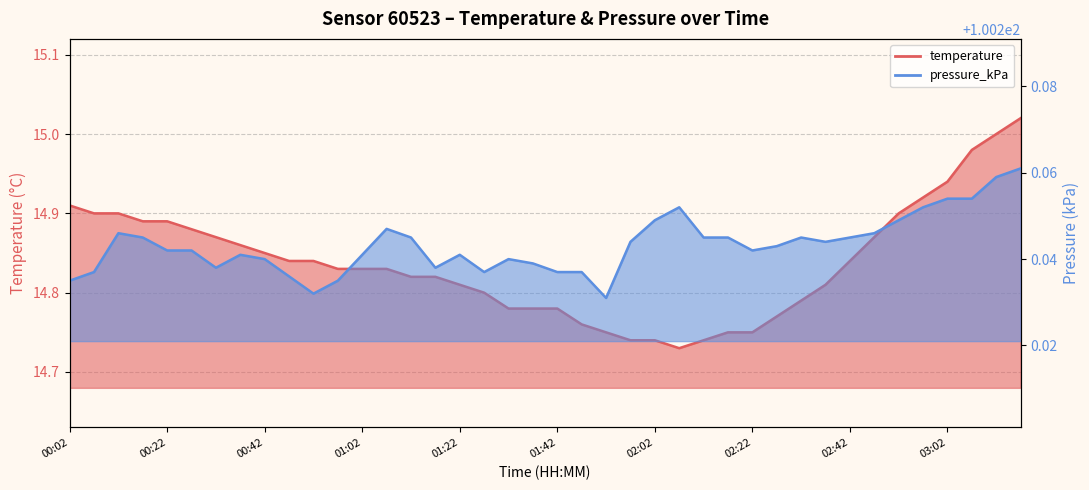

In pressure_kPa, how many points are higher than both neighbors (excluding endpoints)?

7